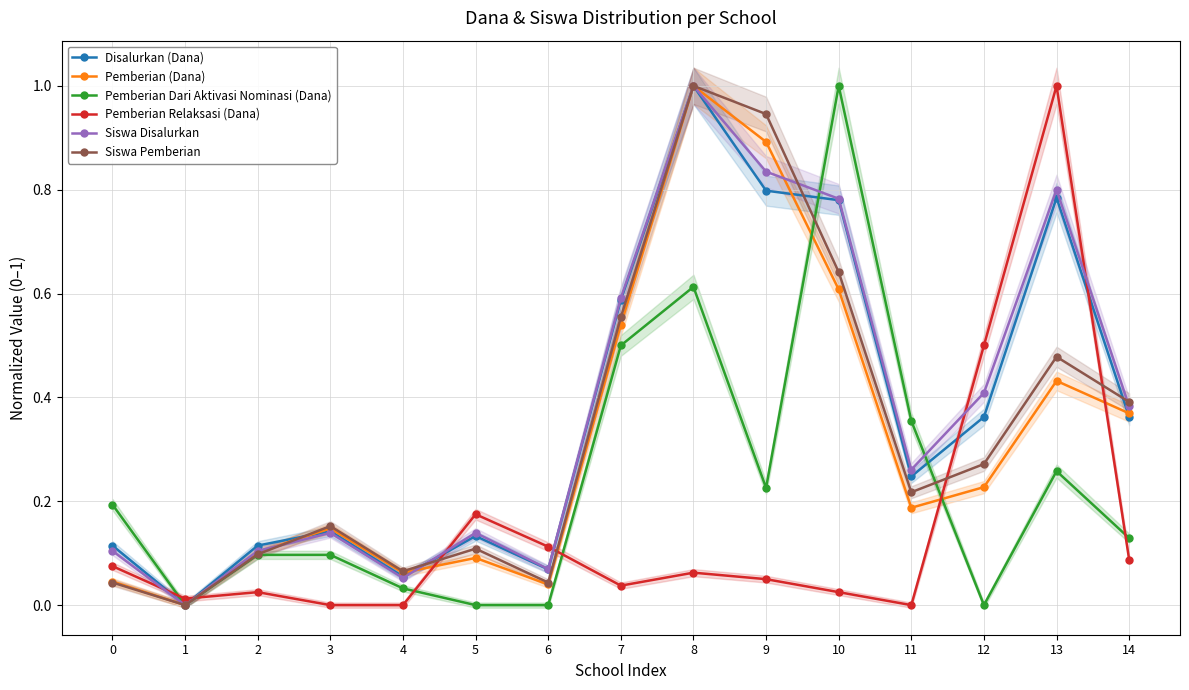

Does the chart have visible grid lines?

Yes